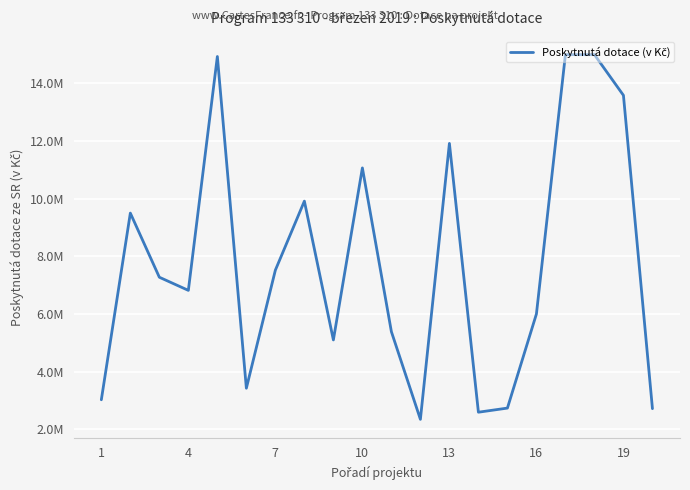

Does the chart have visible grid lines?

Yes